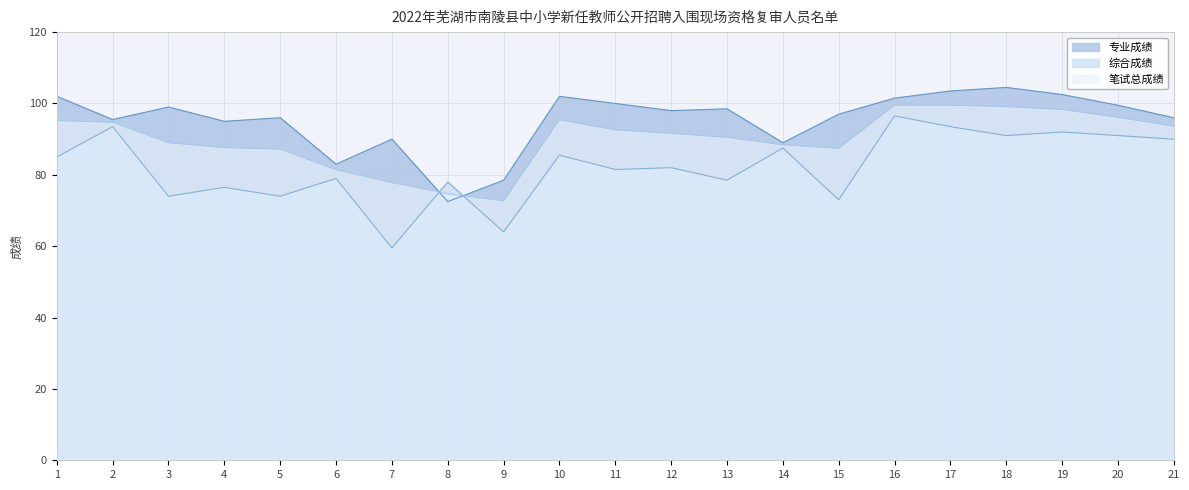

What is the value of the 专业成绩 point at the 4th from the left?

95.0